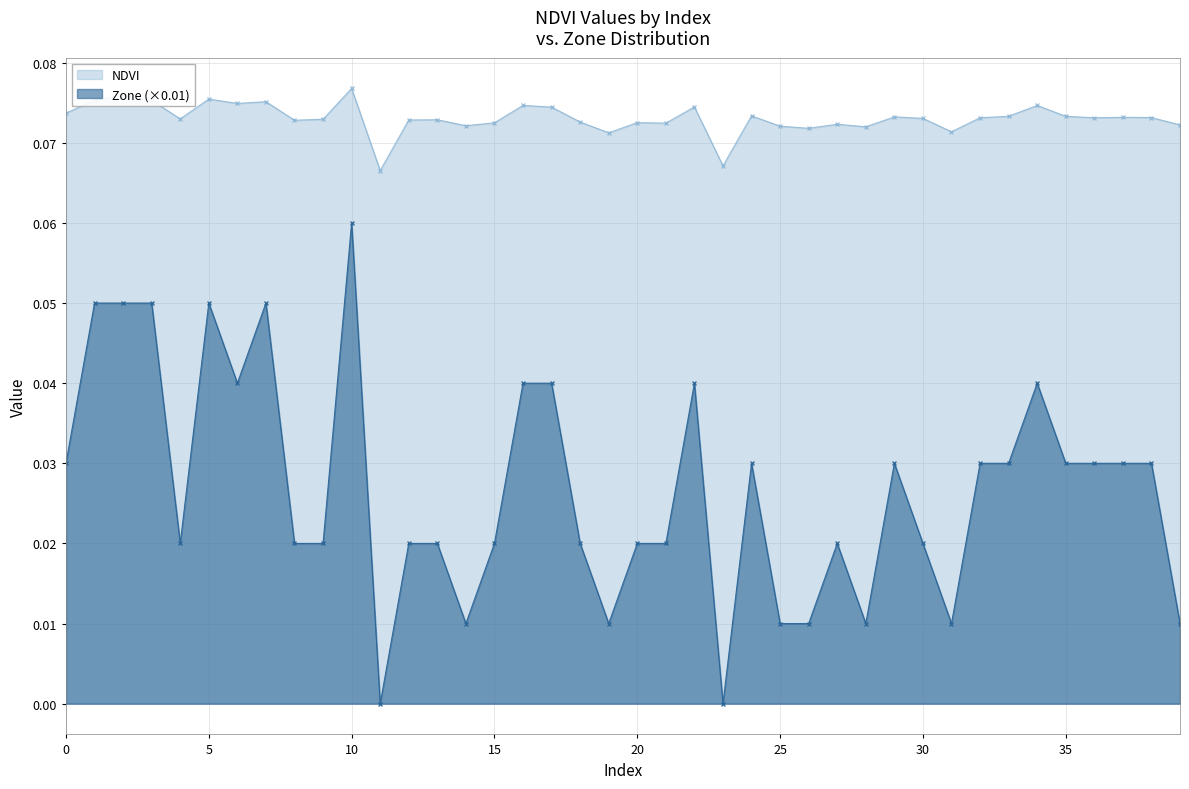

What are all the series names shown in the legend?

NDVI, Zone (×0.01)